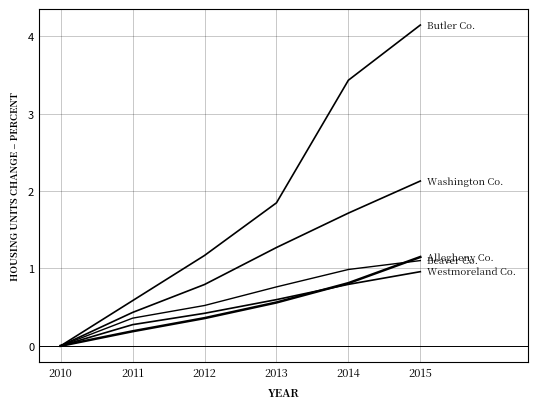

The value of Beaver County at 2013 is 0.8. True or false?

True